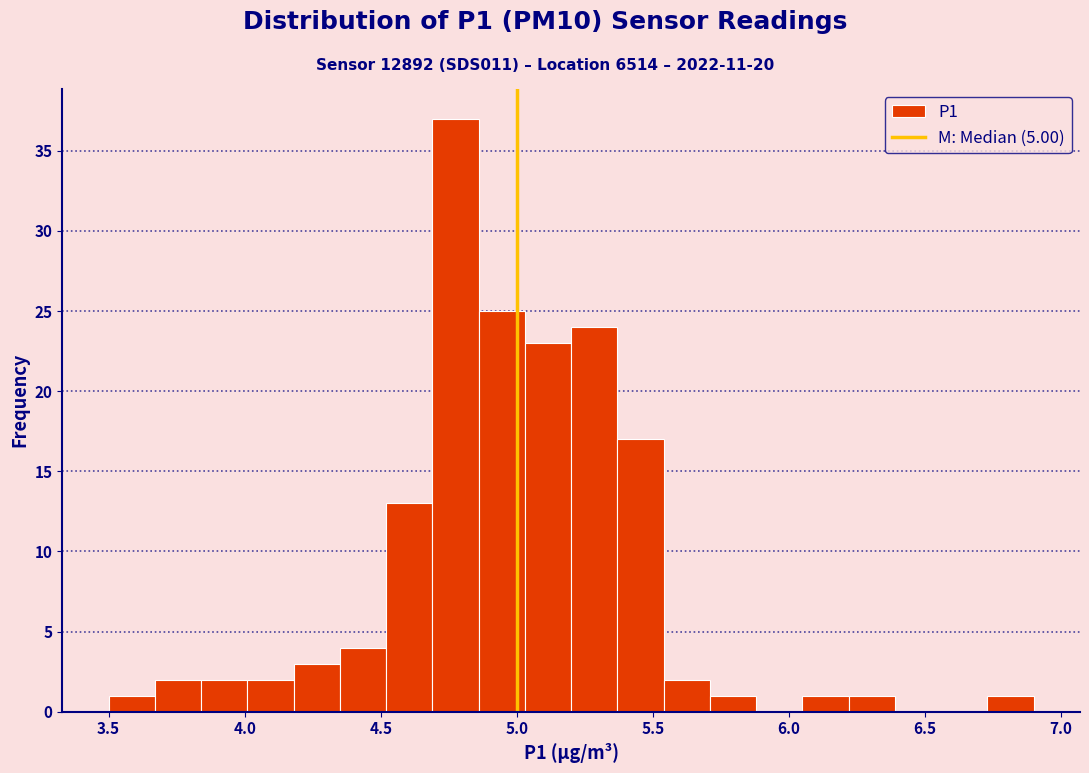

Around what value on the x-axis is the tallest bar? Give the approximate position of its centre, as read against the axis.

4.80